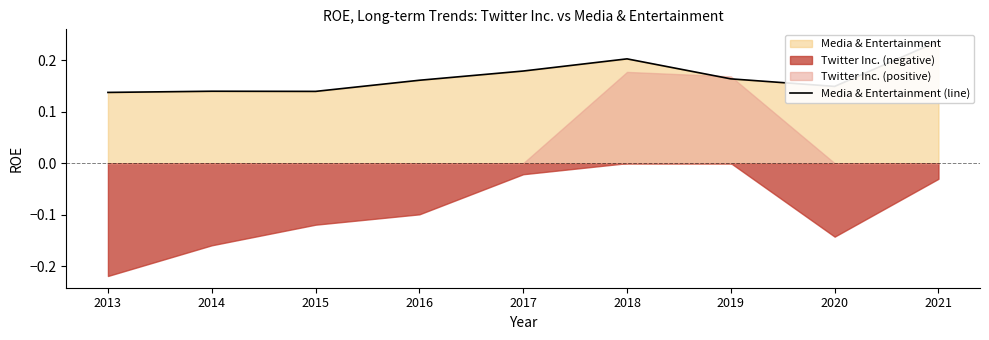

At which category does the data reach its first local peak?

2014